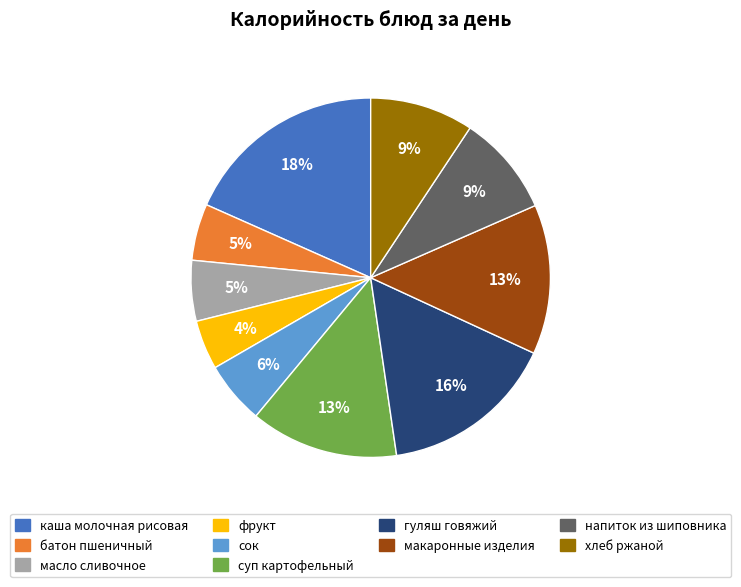

True or false: суп картофельный accounts for 13% of the total.

True